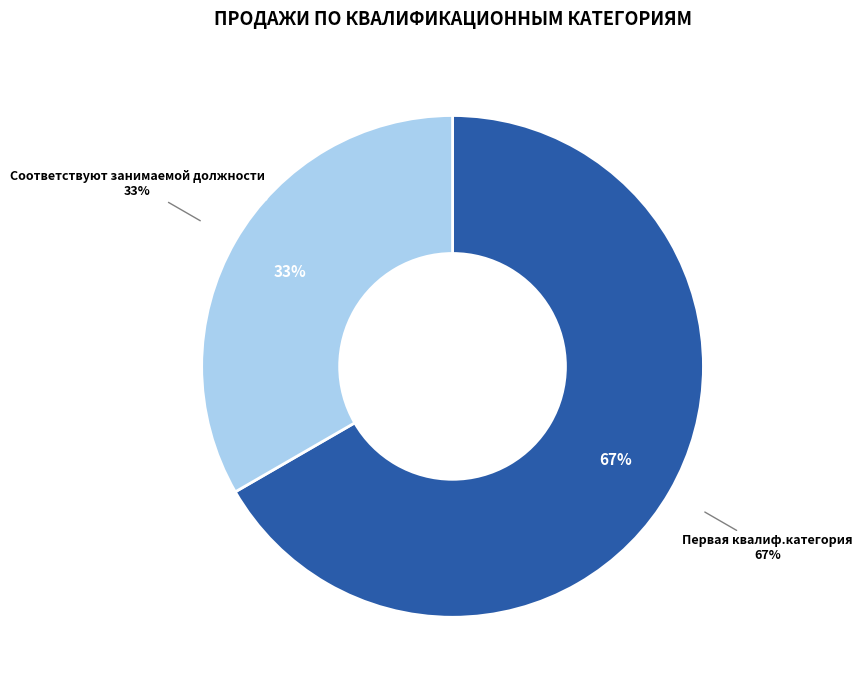

Between Первая квалиф.категория and Высшая квалиф.категория, which is larger?

Первая квалиф.категория